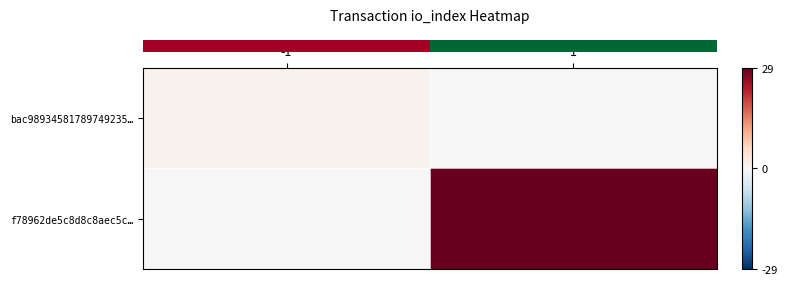

Which series has the largest total across all categories?

row_1